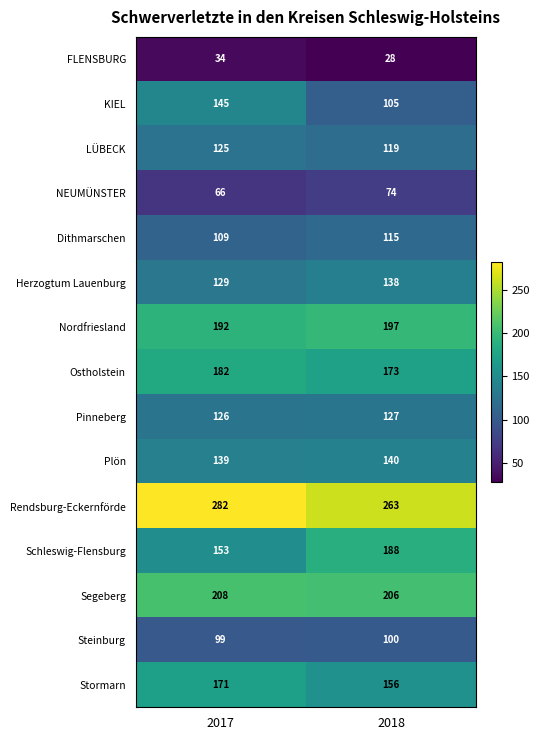

Reading right to left, transcribe all the data shown in this chart.

FLENSBURG: 2018=28	2017=34
KIEL: 2018=105	2017=145
LÜBECK: 2018=119	2017=125
NEUMÜNSTER: 2018=74	2017=66
Dithmarschen: 2018=115	2017=109
Herzogtum Lauenburg: 2018=138	2017=129
Nordfriesland: 2018=197	2017=192
Ostholstein: 2018=173	2017=182
Pinneberg: 2018=127	2017=126
Plön: 2018=140	2017=139
Rendsburg-Eckernförde: 2018=263	2017=282
Schleswig-Flensburg: 2018=188	2017=153
Segeberg: 2018=206	2017=208
Steinburg: 2018=100	2017=99
Stormarn: 2018=156	2017=171